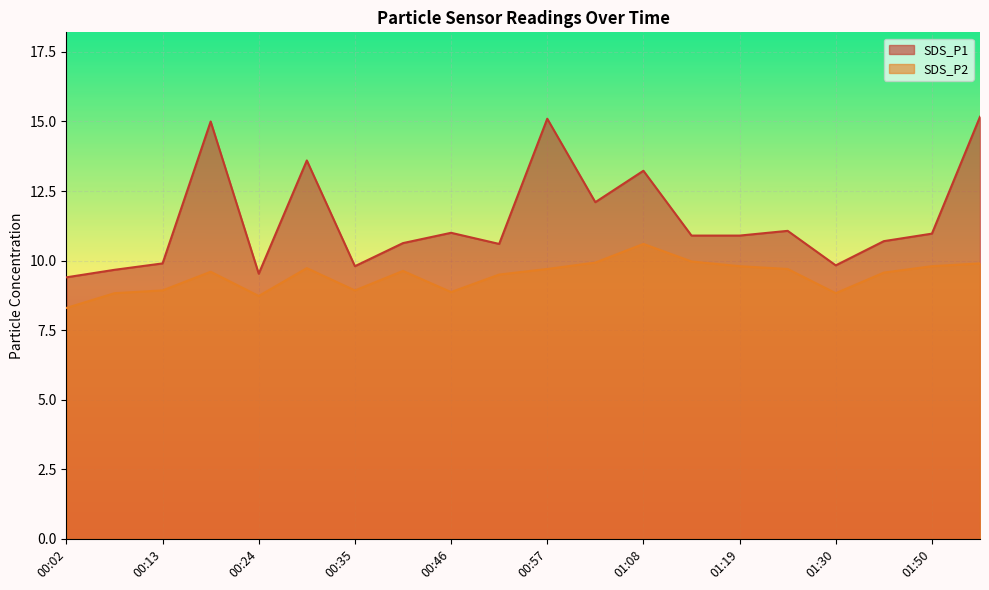

Between 01:35 and 01:50, which series saw the biggest shift?

SDS_P1